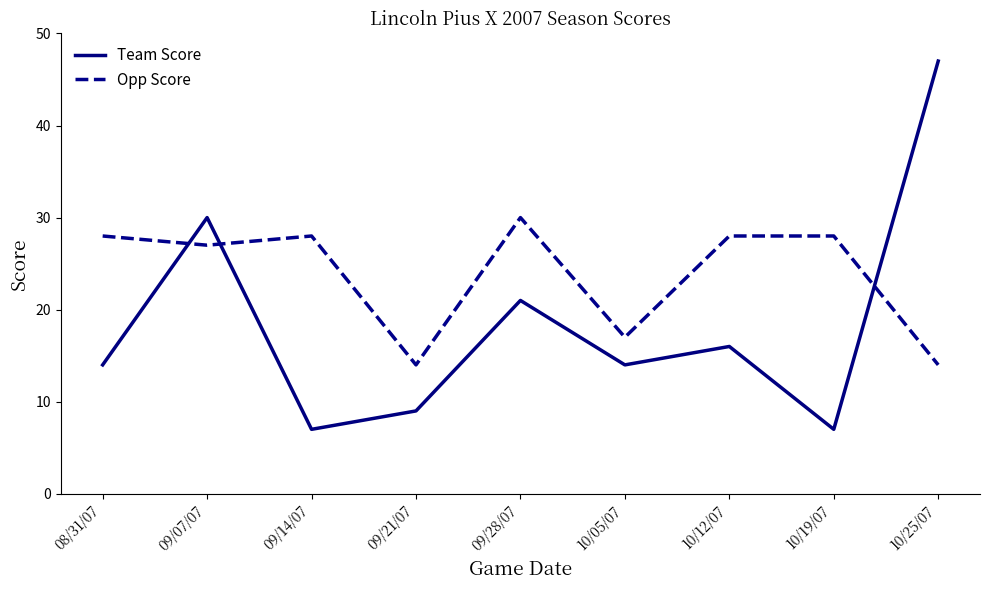

Between 09/28/07 and 10/19/07, which series saw the biggest shift?

Team Score